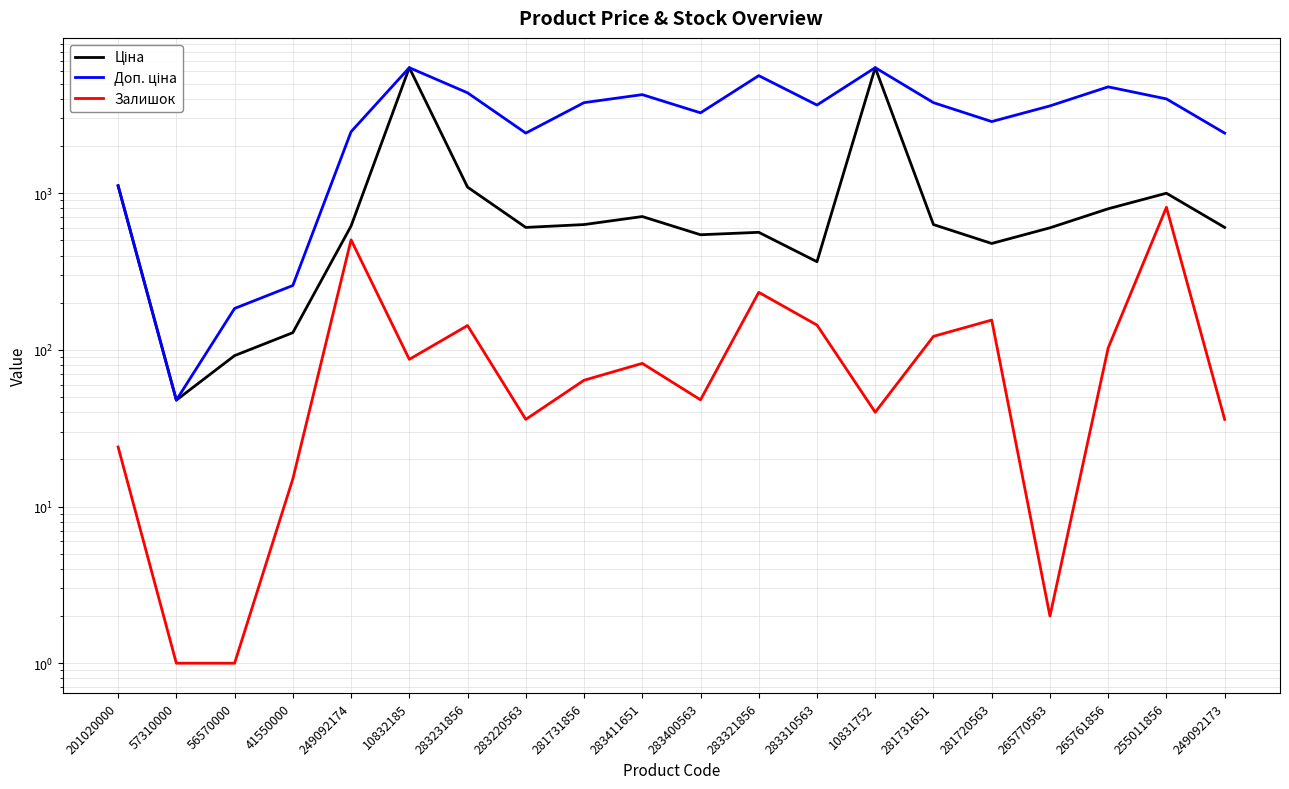

What is the label of the 1st point from the right?

249092173